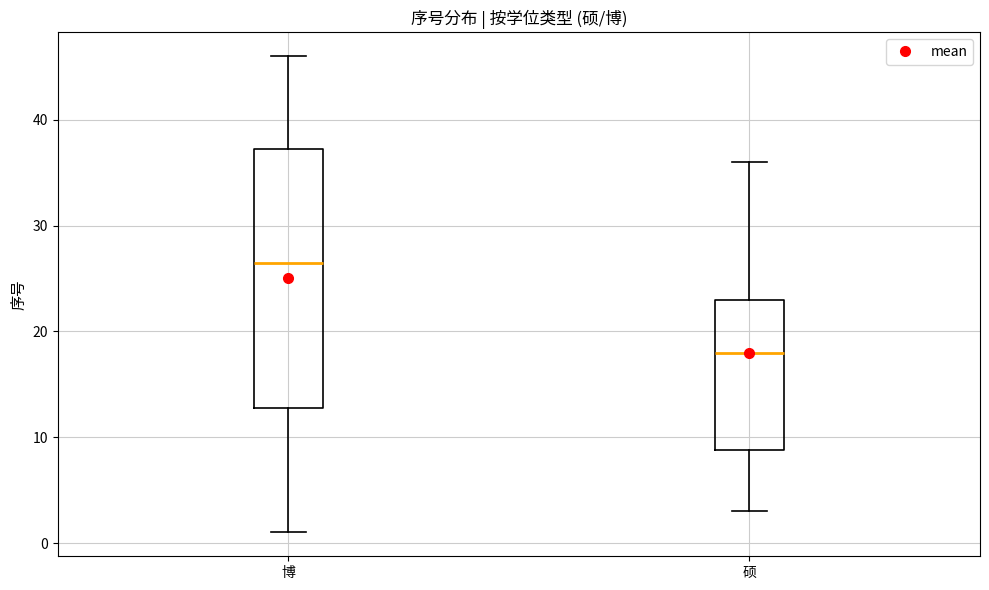

Which box's median line is the lowest?

硕